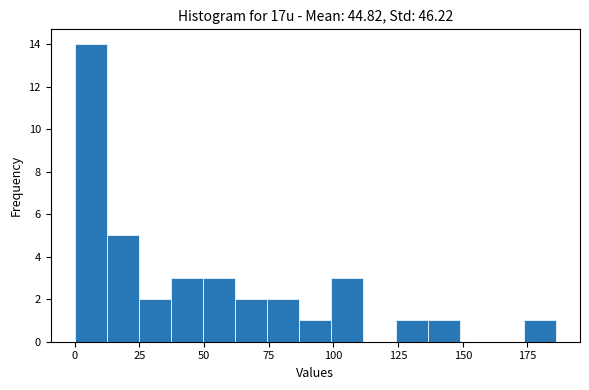

Around what value on the x-axis is the tallest bar? Give the approximate position of its centre, as read against the axis.

5